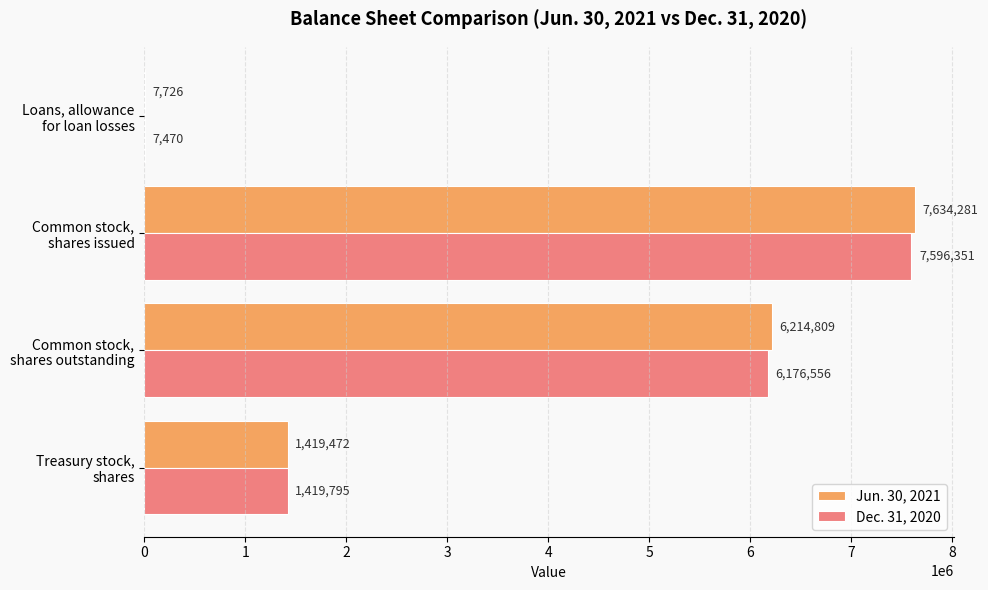

At which label is Jun. 30, 2021 closest to 3821003?

Common stock,
shares outstanding